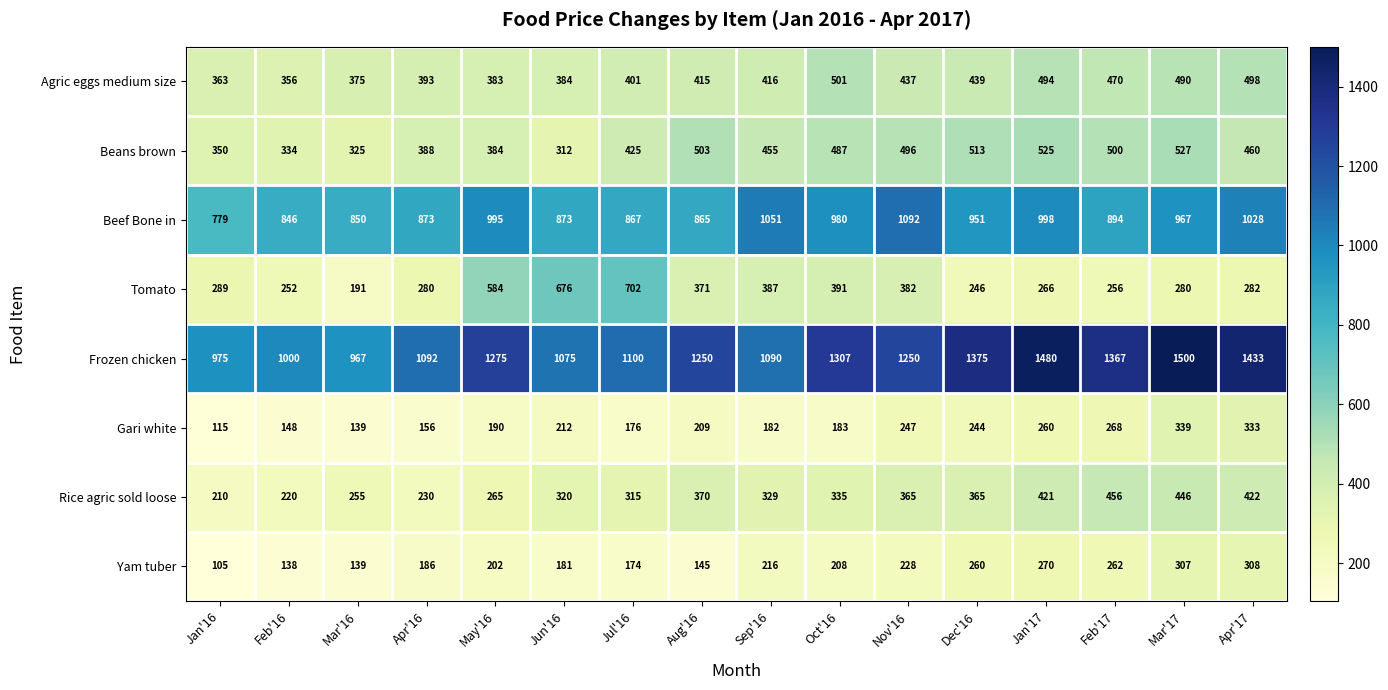

How many series are shown in this chart?

8